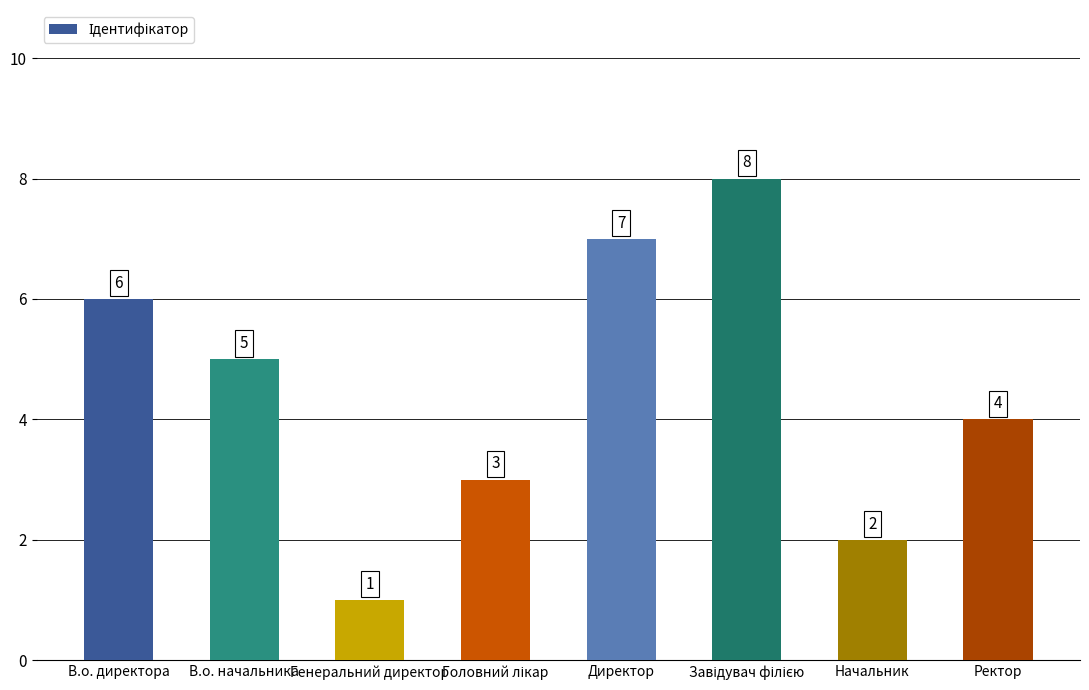

Count the values in the range 3 to 7.

5